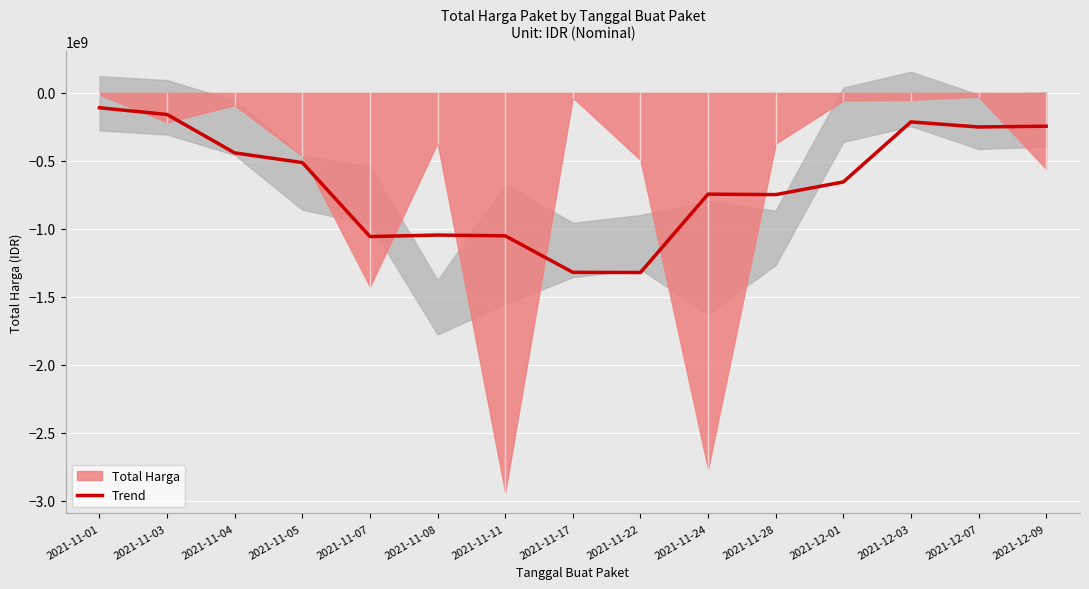

How many data points are less than -655359340?

7